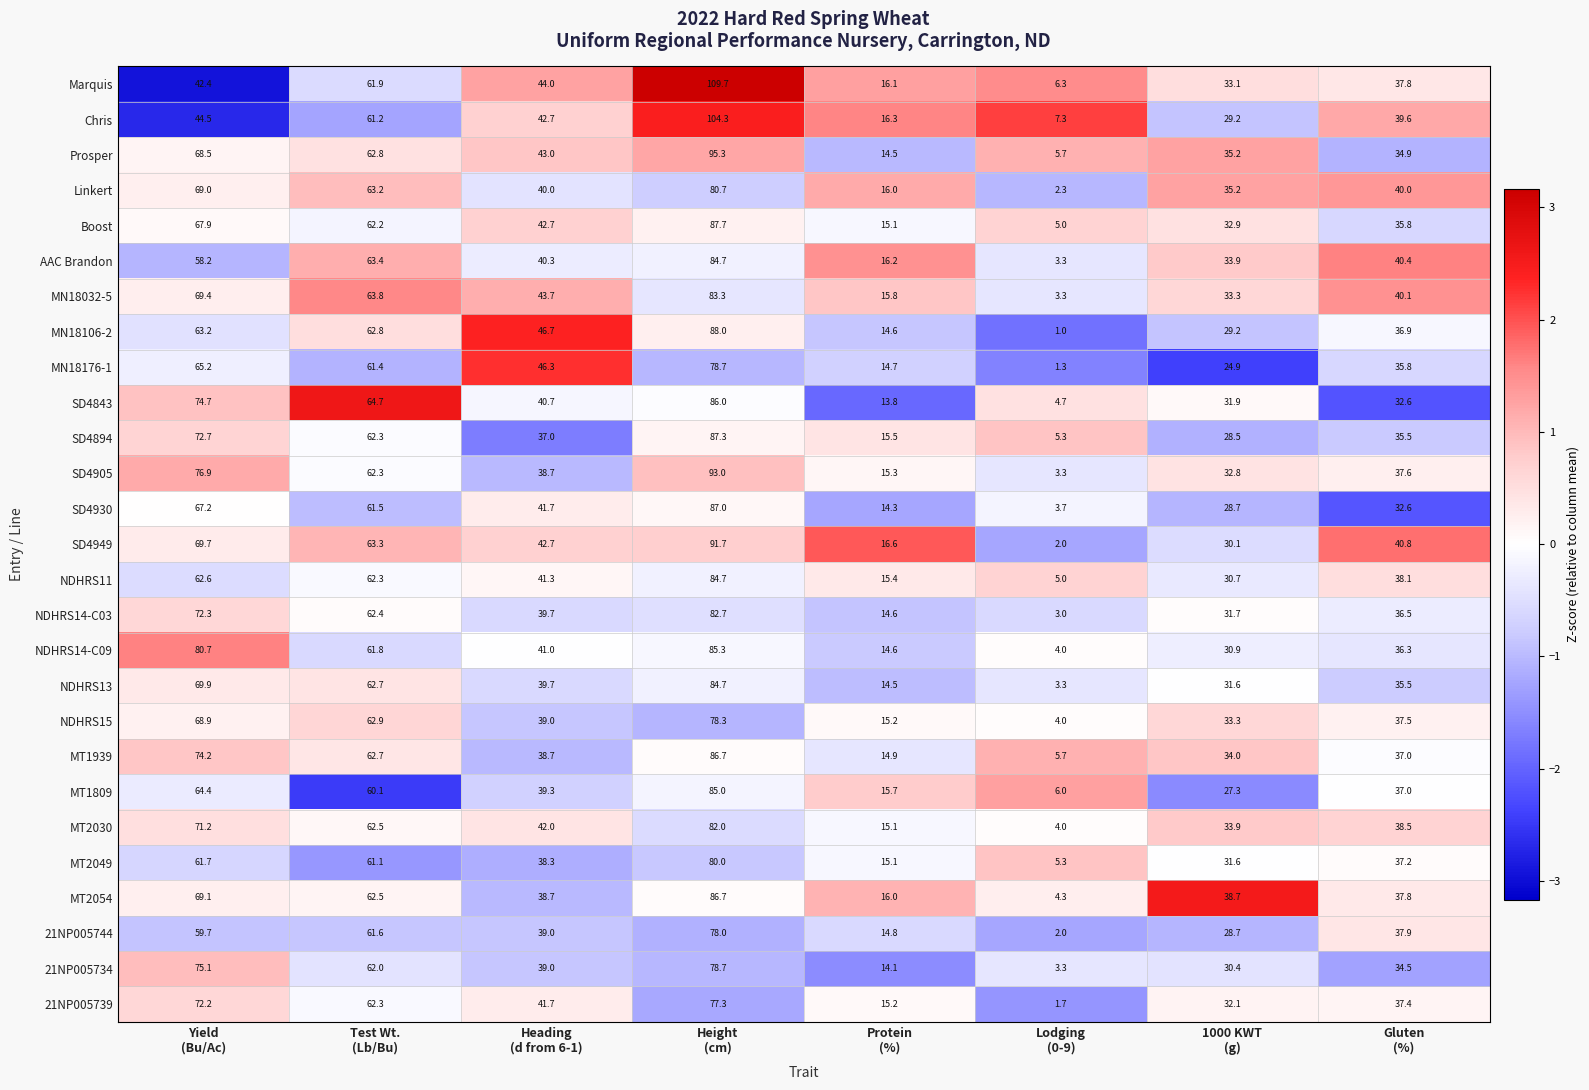

At how many categories does at least one series exceed 10?

7